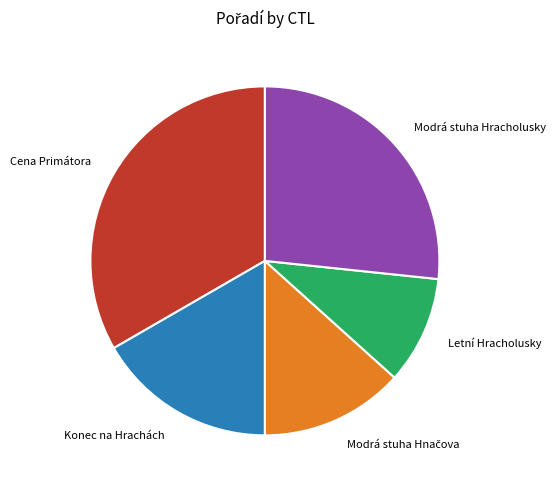

Do Cena Primátora and Letní Hracholusky together represent more than half of the pie?

No